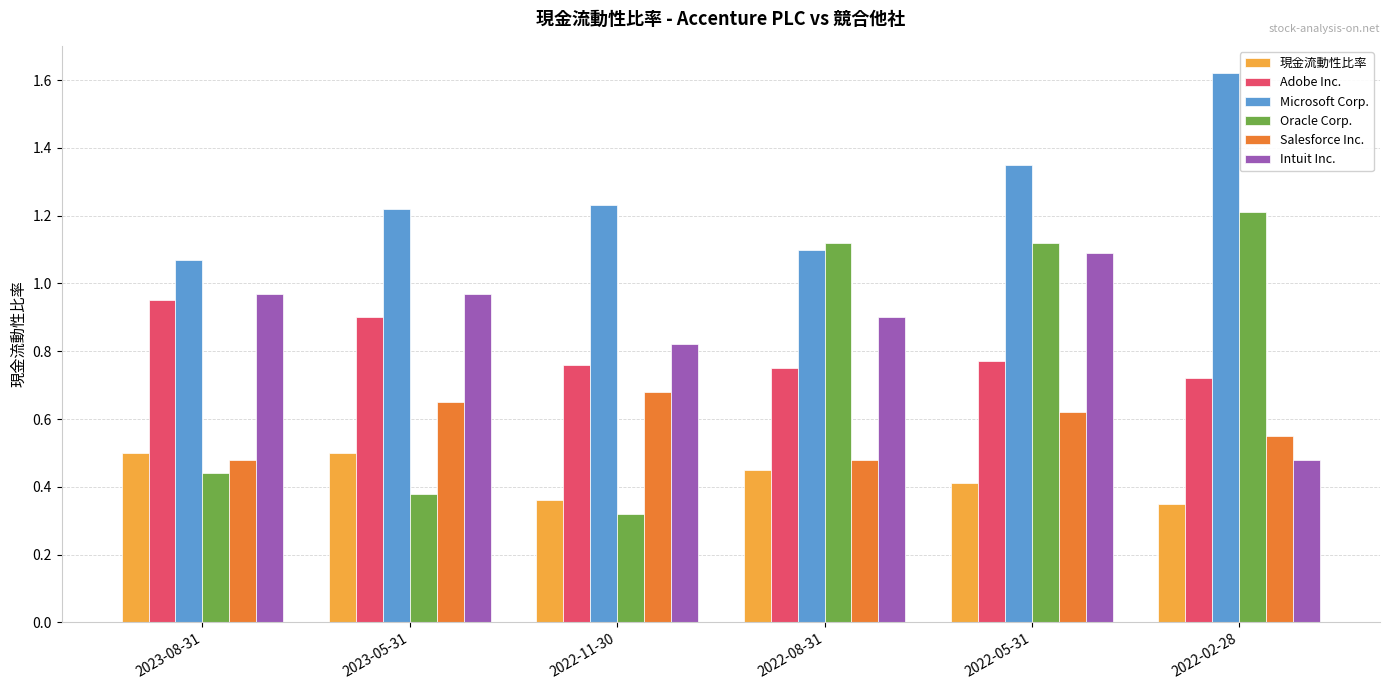

Where is Microsoft Corp. nearest to the value 1?

2023-08-31